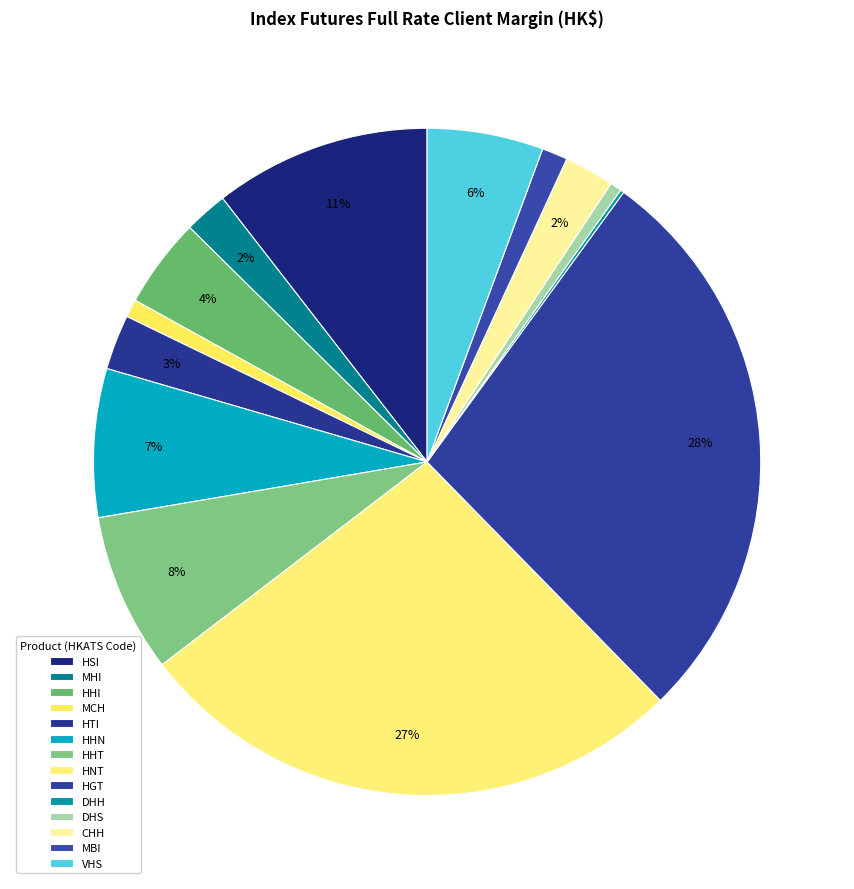

To the nearest percent, what is the average slice percentage?

7%